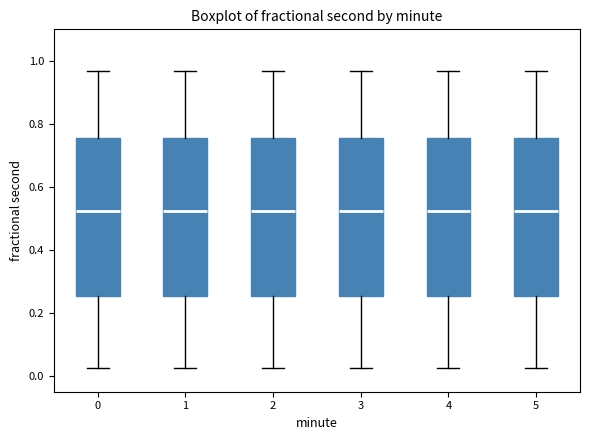

Reading left to right, read every box against the y-axis: the position of its median line, the range the box covers, and the ends of its whiskers. The values are not printed on the chart, so give them approximately, as read against the axis.

0: median 0.52, box 0.26 to 0.76, whiskers 0.02 to 0.96
1: median 0.52, box 0.26 to 0.76, whiskers 0.02 to 0.96
2: median 0.52, box 0.26 to 0.76, whiskers 0.02 to 0.96
3: median 0.52, box 0.26 to 0.76, whiskers 0.02 to 0.96
4: median 0.52, box 0.26 to 0.76, whiskers 0.02 to 0.96
5: median 0.52, box 0.26 to 0.76, whiskers 0.02 to 0.96